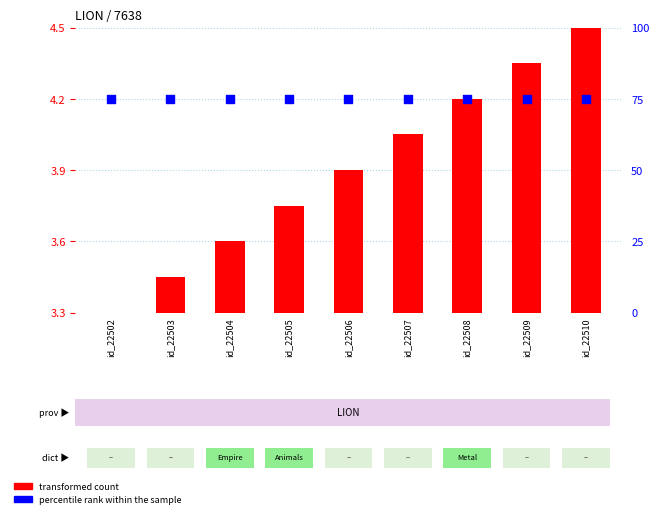

What is the total value across all series at id_22509?

79.3